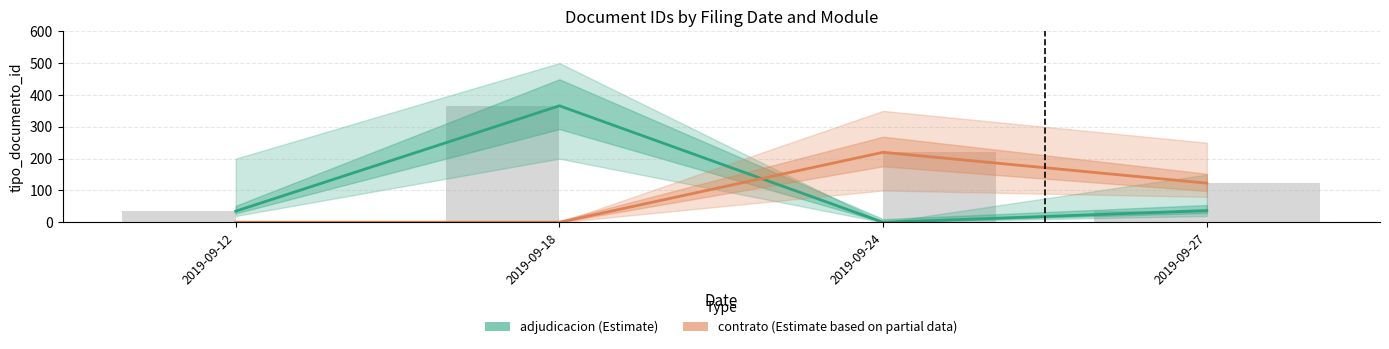

Is the value of contrato (Estimate based on partial data) at 2019-09-24 greater than the value of adjudicacion (Estimate) at 2019-09-12?

Yes